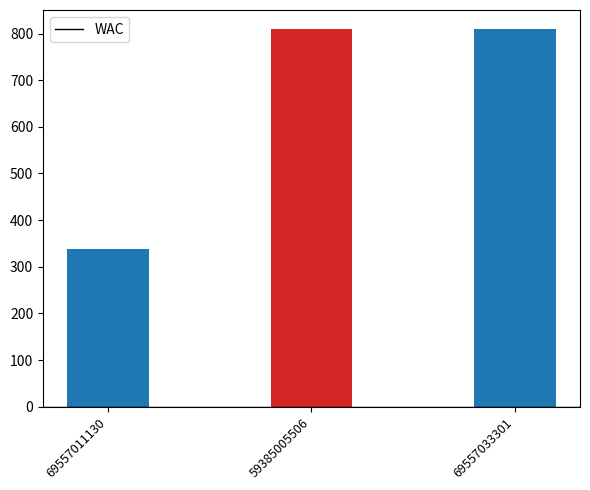

True or false: the data shows 1136.6 at 59385005506.

False